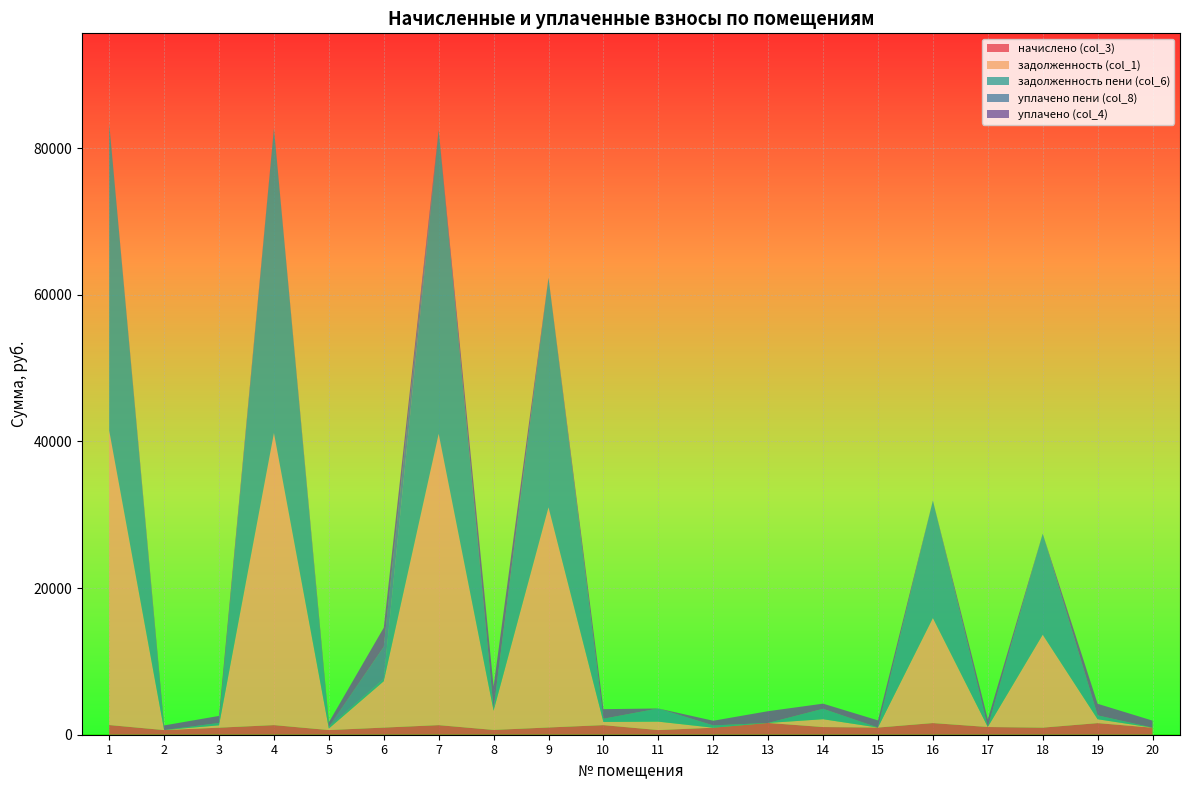

Reading right to left, what are all the values shown in this chart?

начислено (col_3): 20=961.7	19=1583.0	18=965.2	17=1053.0	16=1590.0	15=977.5	14=1047.8	13=1605.8	12=954.7	11=635.3	10=1307.5	9=988.1	8=654.6	7=1307.5	6=972.3	5=635.3	4=1311.0	3=961.7	2=633.6	1=1321.5
задолженность (col_1): 20=0.0	19=527.4	18=12676.4	17=0.0	16=14326.6	15=0.0	14=1066.6	13=0.0	12=0.0	11=1148.7	10=435.8	9=30031.6	8=2619.0	7=39739.7	6=6324.1	5=210.5	4=39846.4	3=320.6	2=0.0	1=40166.4
задолженность пени (col_6): 20=0.0	19=527.7	18=13783.1	17=0.0	16=16022.9	15=0.0	14=1422.5	13=0.0	12=313.0	11=1796.7	10=435.8	9=31318.8	8=230.8	7=41443.0	6=324.1	5=211.8	4=41554.2	3=320.6	2=0.0	1=41888.0
уплачено пени (col_8): 20=0.0	19=0.0	18=0.0	17=0.0	16=0.0	15=0.0	14=0.0	13=0.0	12=0.0	11=0.0	10=0.0	9=0.0	8=0.0	7=0.0	6=4378.3	5=0.0	4=0.0	3=0.0	2=0.0	1=0.0
уплачено (col_4): 20=961.7	19=1582.7	18=0.0	17=1053.0	16=0.0	15=977.5	14=699.8	13=1605.8	12=639.0	11=0.0	10=1307.5	9=0.0	8=3073.2	7=0.0	6=2602.8	5=634.0	4=0.0	3=961.7	2=633.6	1=0.0